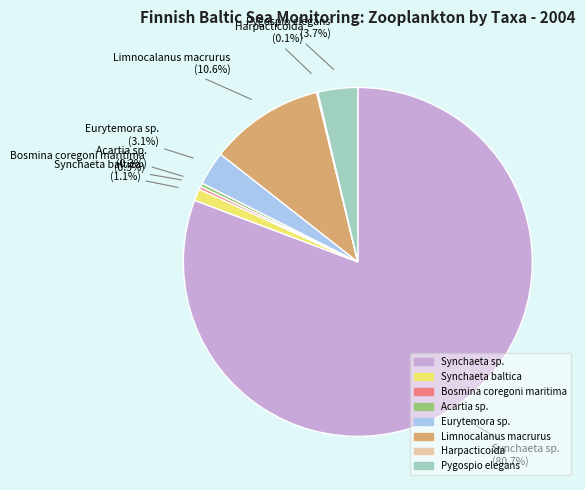

Which slice is the largest?

Synchaeta sp.